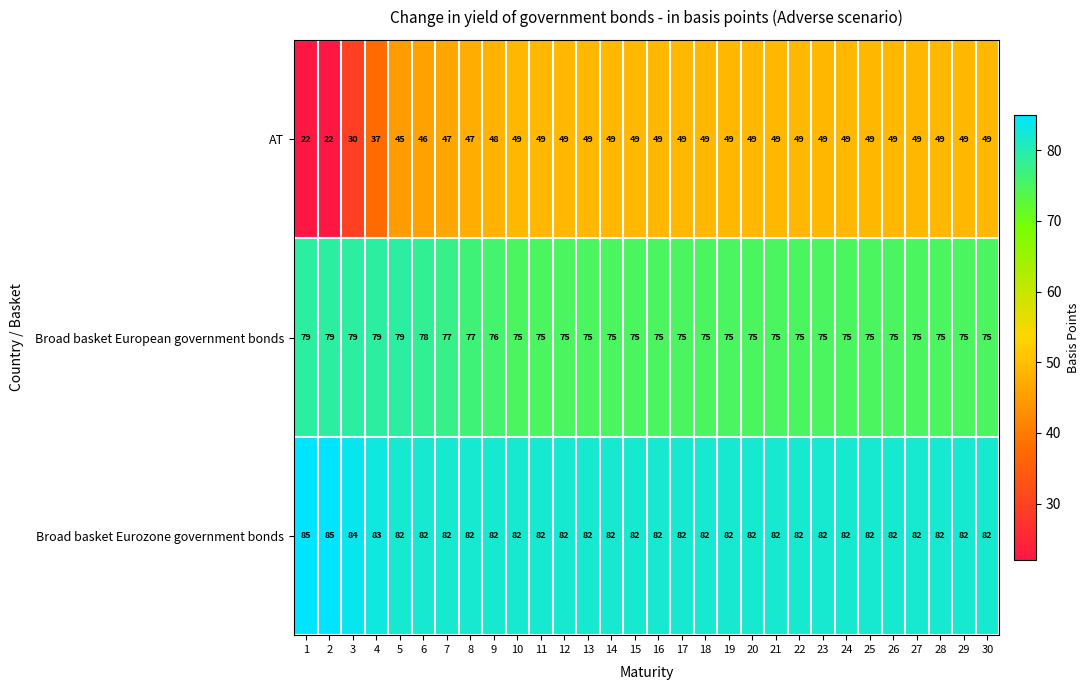

What is the total value across all series at 15?

206